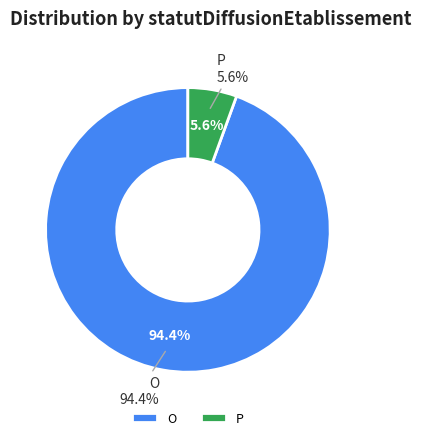

Rank the categories by value from lowest to highest.

P, O